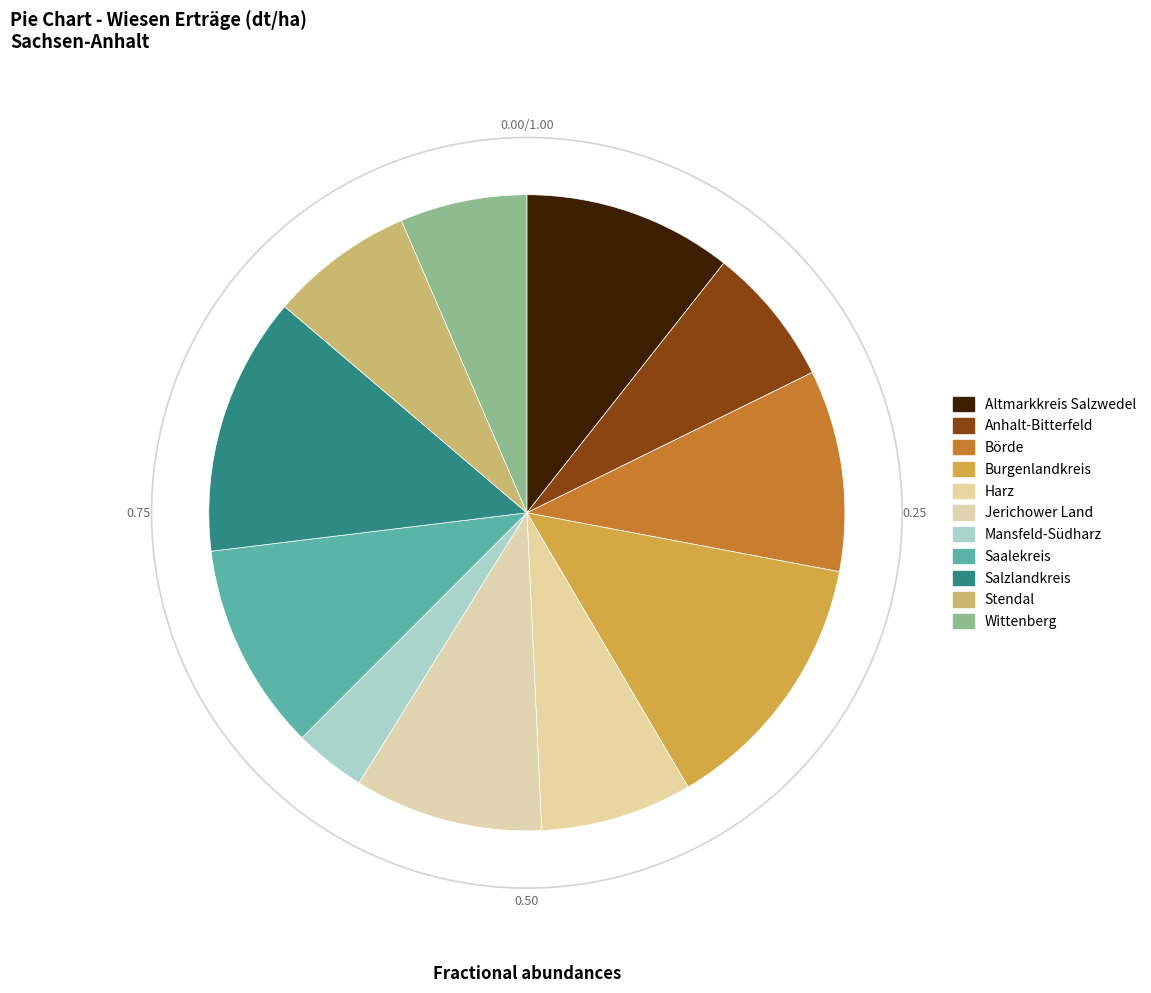

Which category has the smallest portion of the pie?

Mansfeld-Südharz